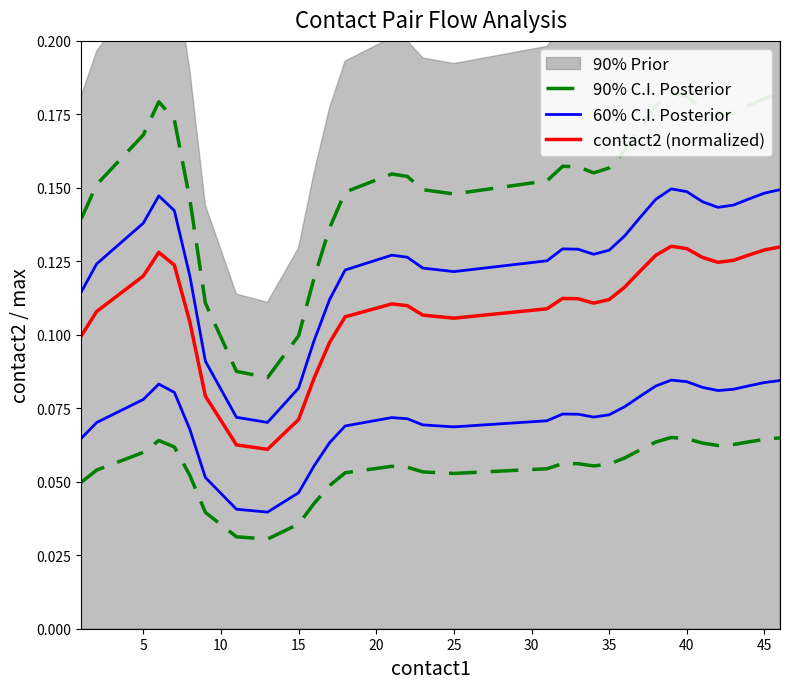

Which series has the largest total across all categories?

90% C.I. Posterior